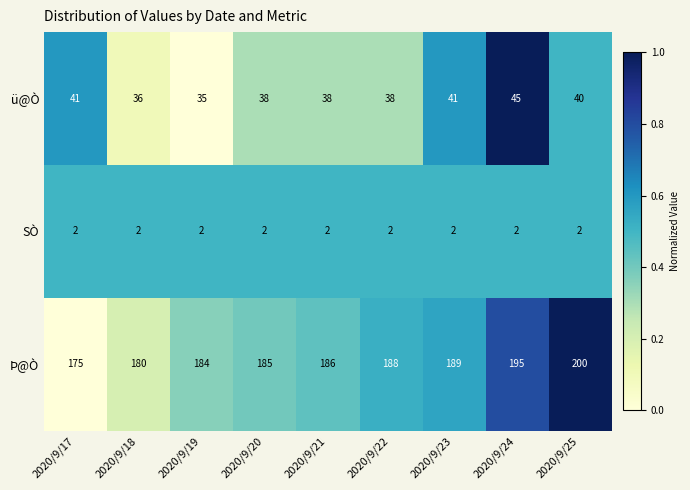

What is the sum of all Þ@Ò values?

1682